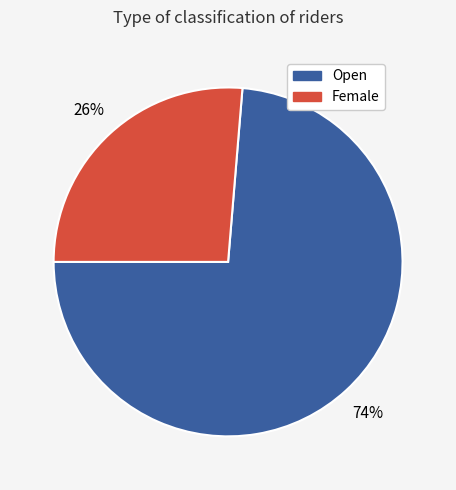

The Open slice represents 74% of the pie. True or false?

True